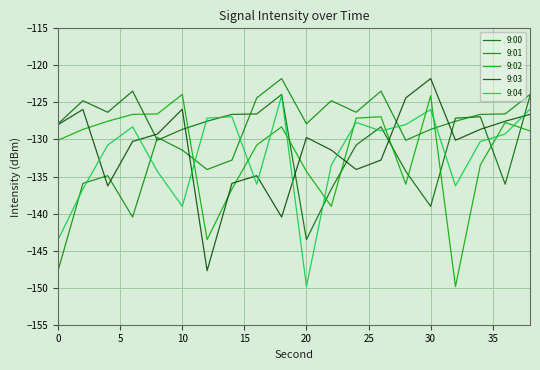

Does the chart display data point markers on the line(s)?

No